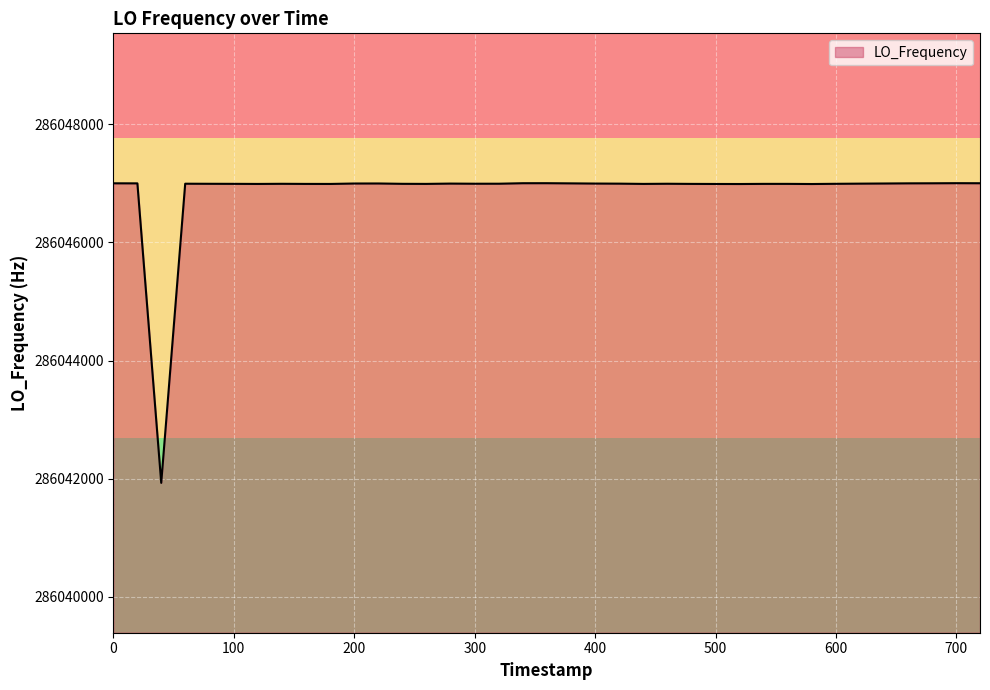

What is the difference between the maximum and minimum values?

5074.1